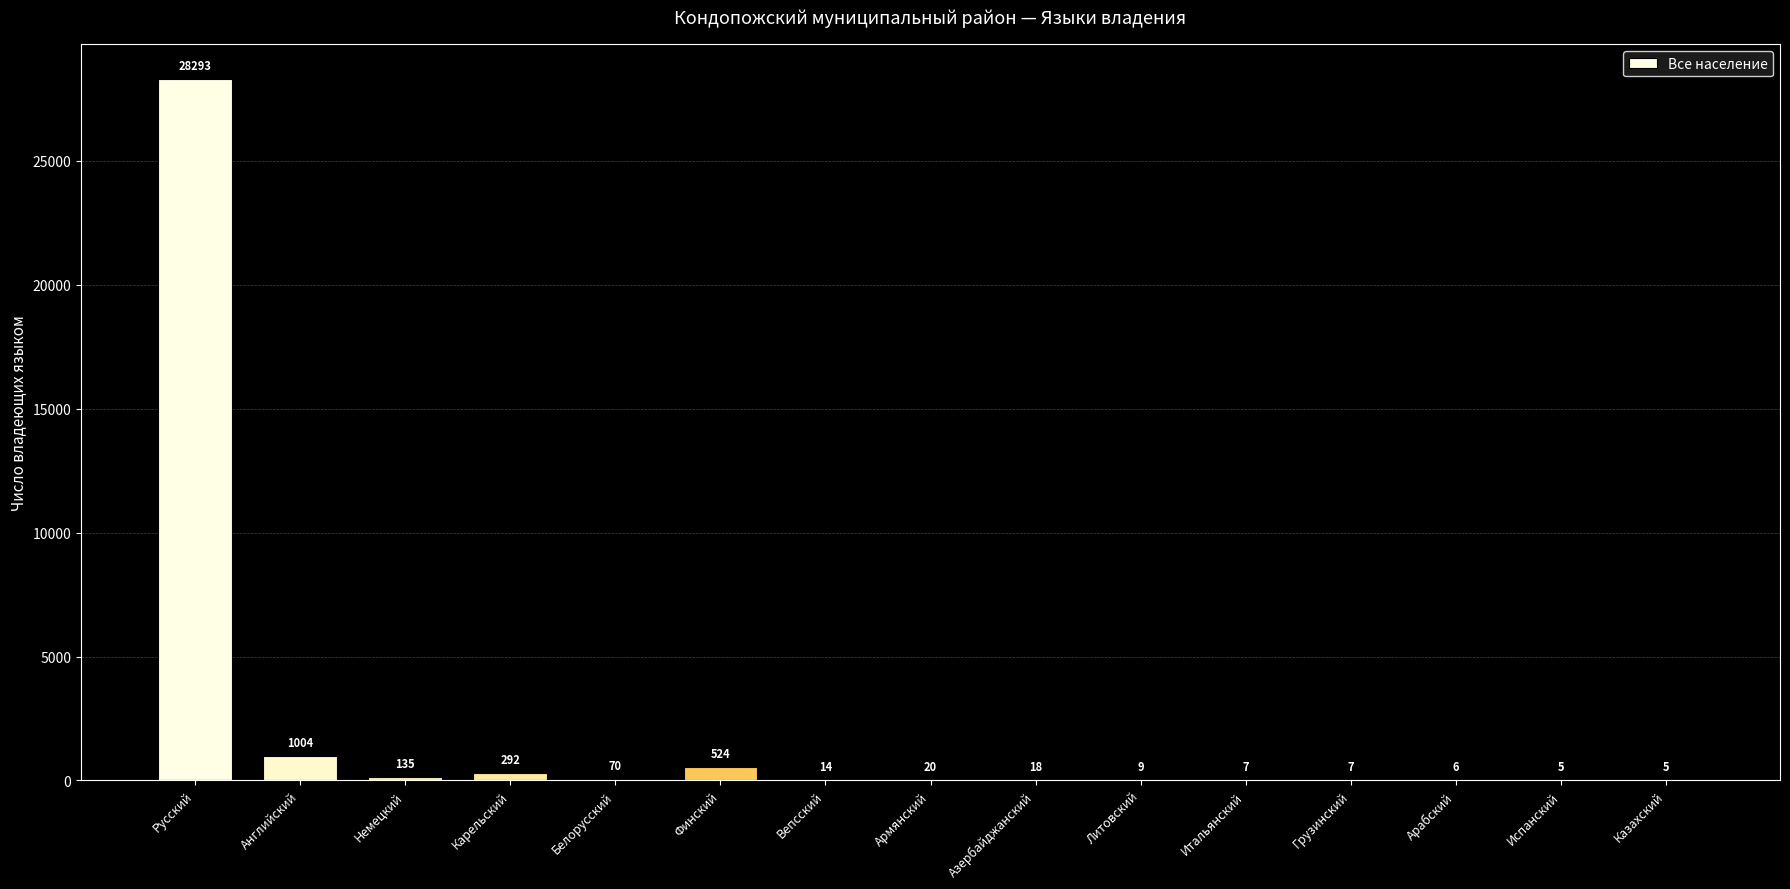

Where does the data first go above 18?

Русский